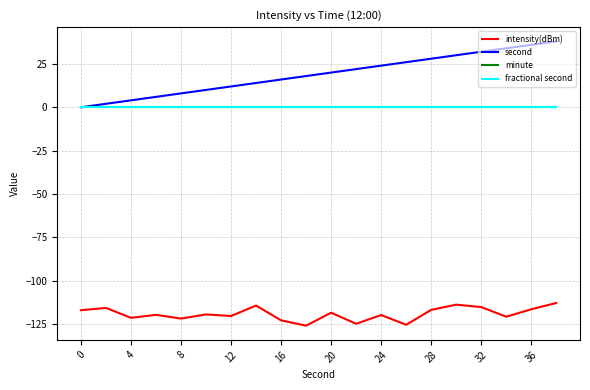

Does the chart display data point markers on the line(s)?

No